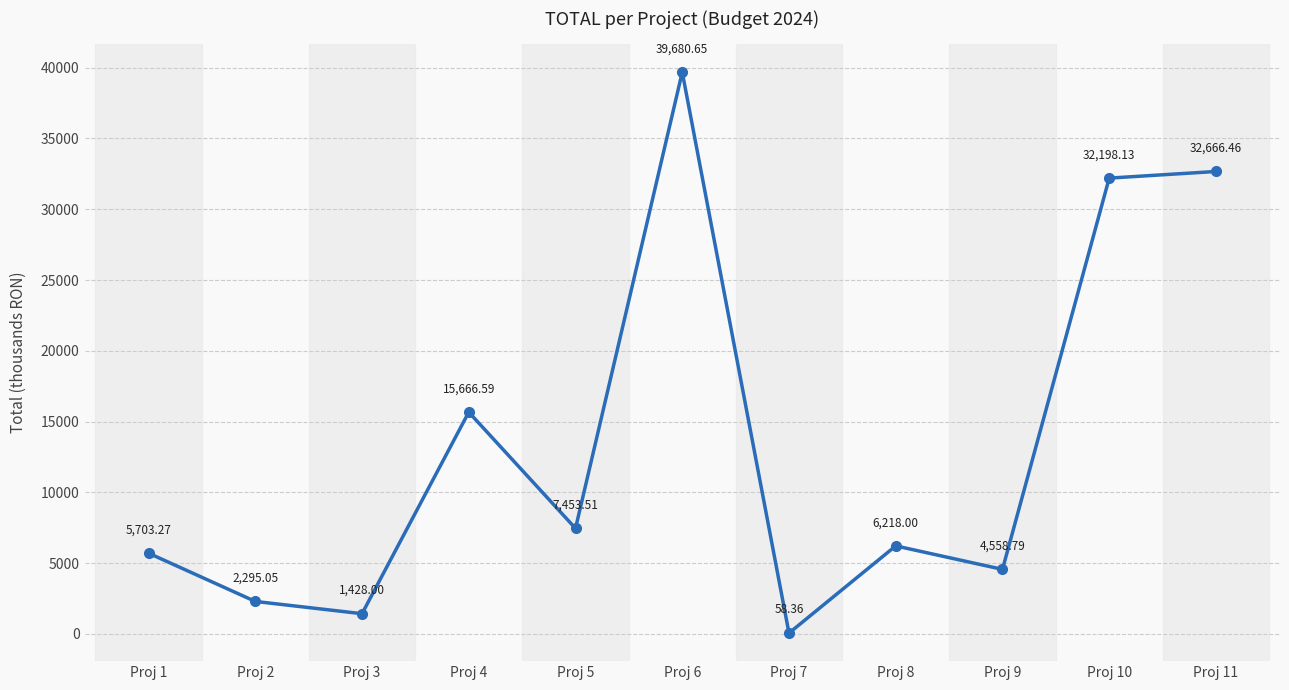

How many lines are shown in the chart?

1